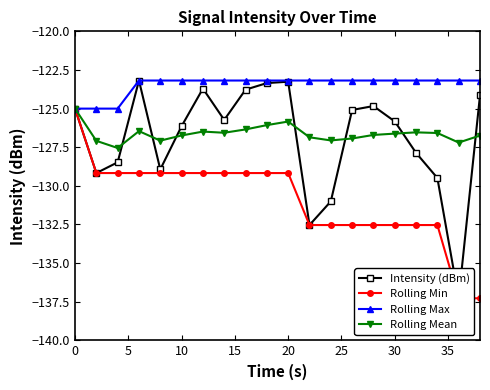

How many series are shown in this chart?

4